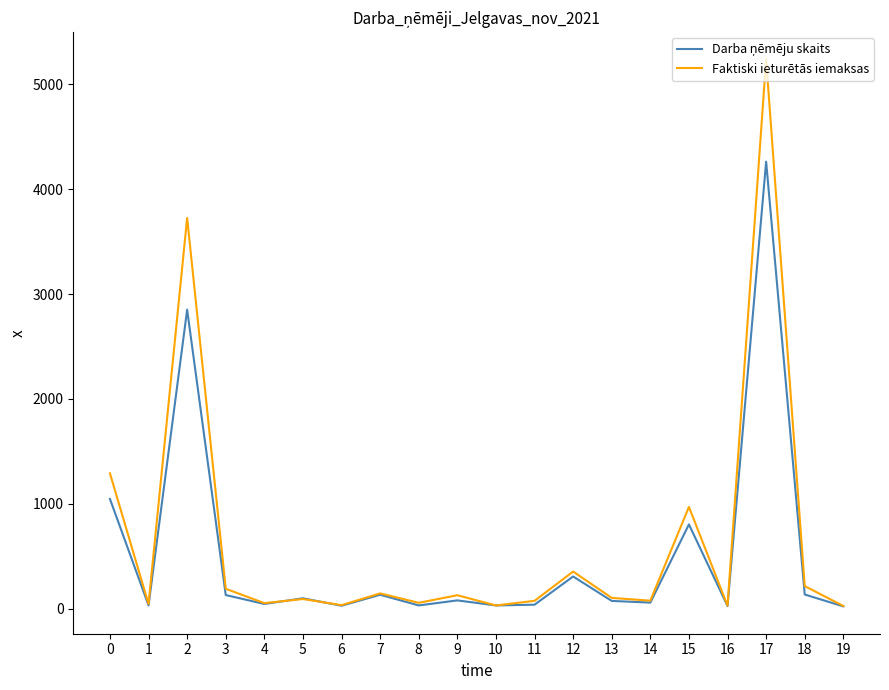

The value of Faktiski ieturētās iemaksas at 17 is 2789.5. True or false?

False